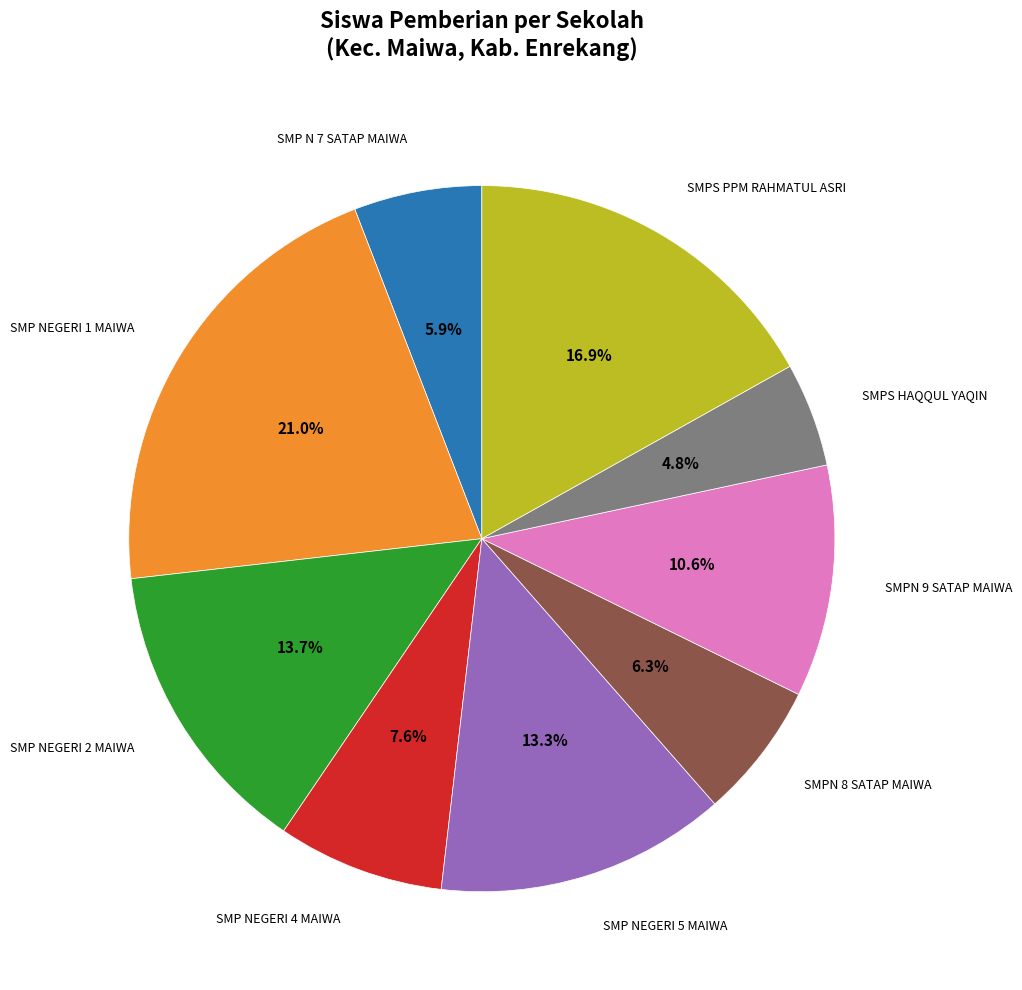

Does SMP NEGERI 1 MAIWA represent more than half of the total?

No